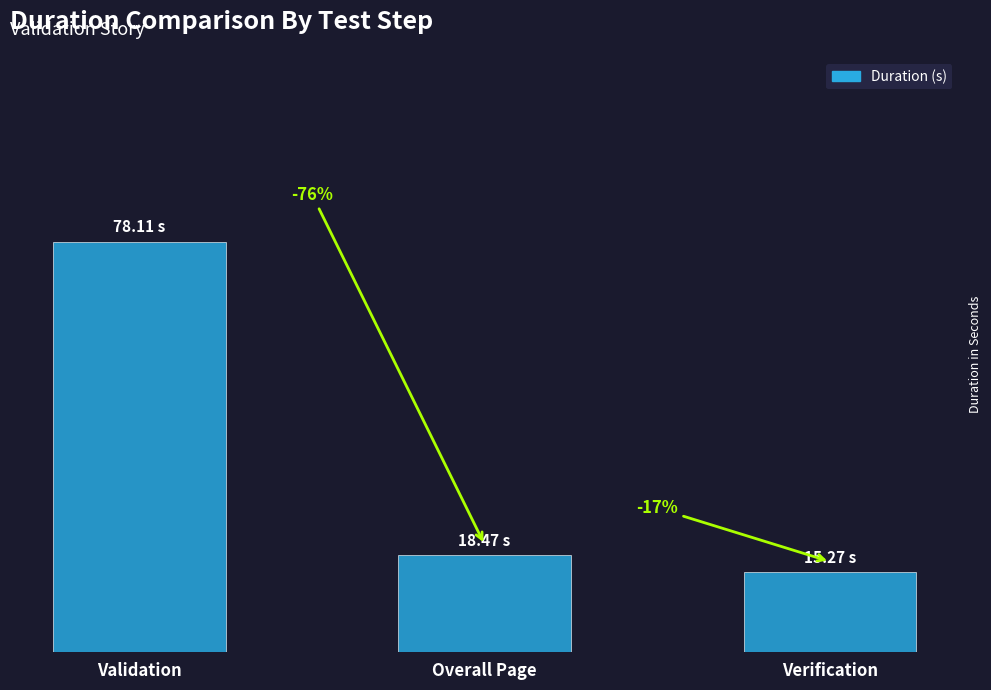

What is the label of the 2nd bar from the left?

Overall Page